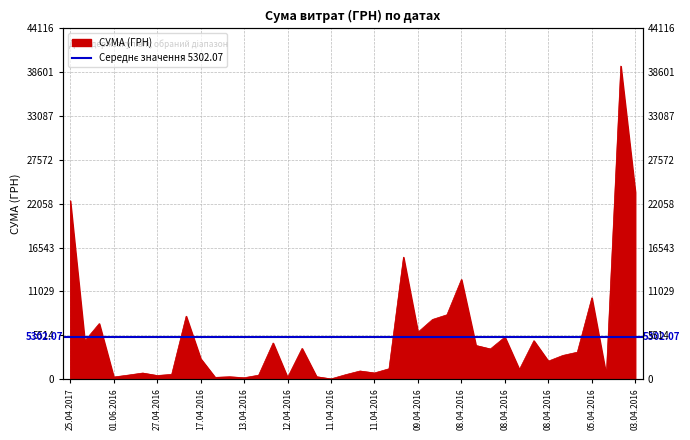

What is the minimum value shown in the chart?

29.9